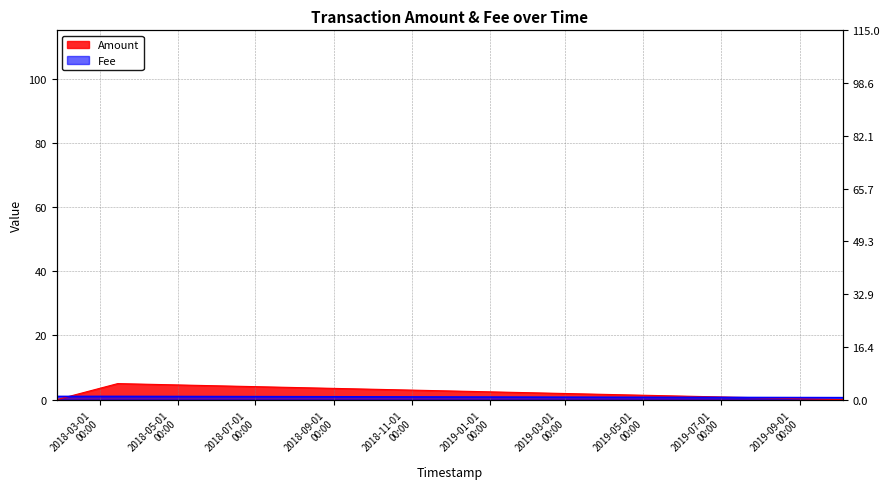

The Fee series shows 1.4 at 2018-01-26 04:33:44. True or false?

False